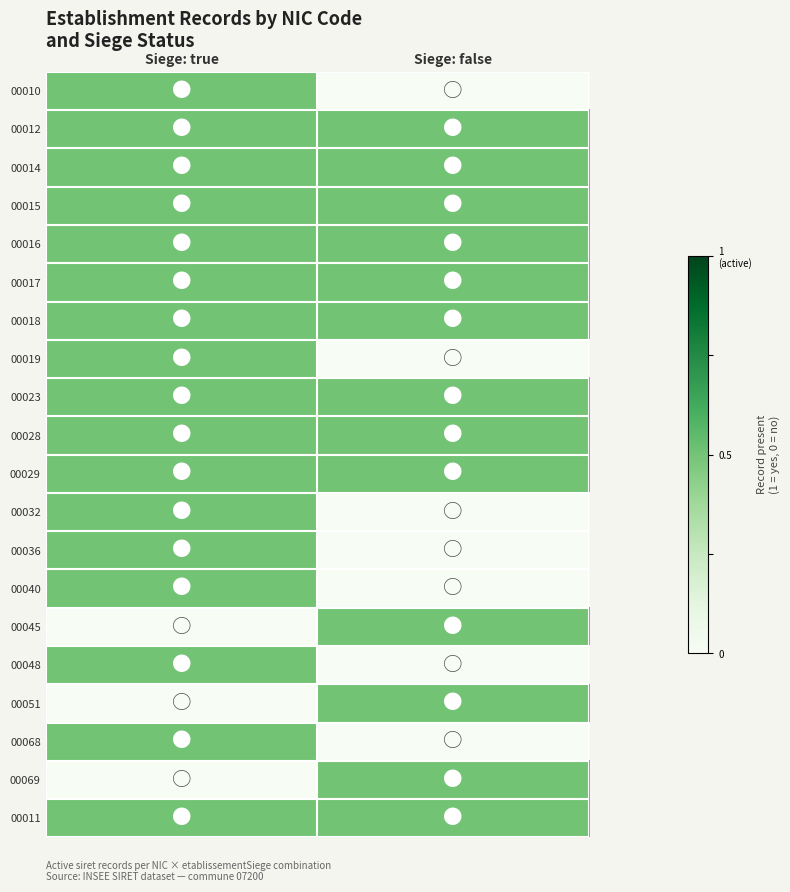

Rank the series by their maximum value, from highest to lowest.

00010, 00012, 00014, 00015, 00016, 00017, 00018, 00019, 00023, 00028, 00029, 00032, 00036, 00040, 00045, 00048, 00051, 00068, 00069, 00011